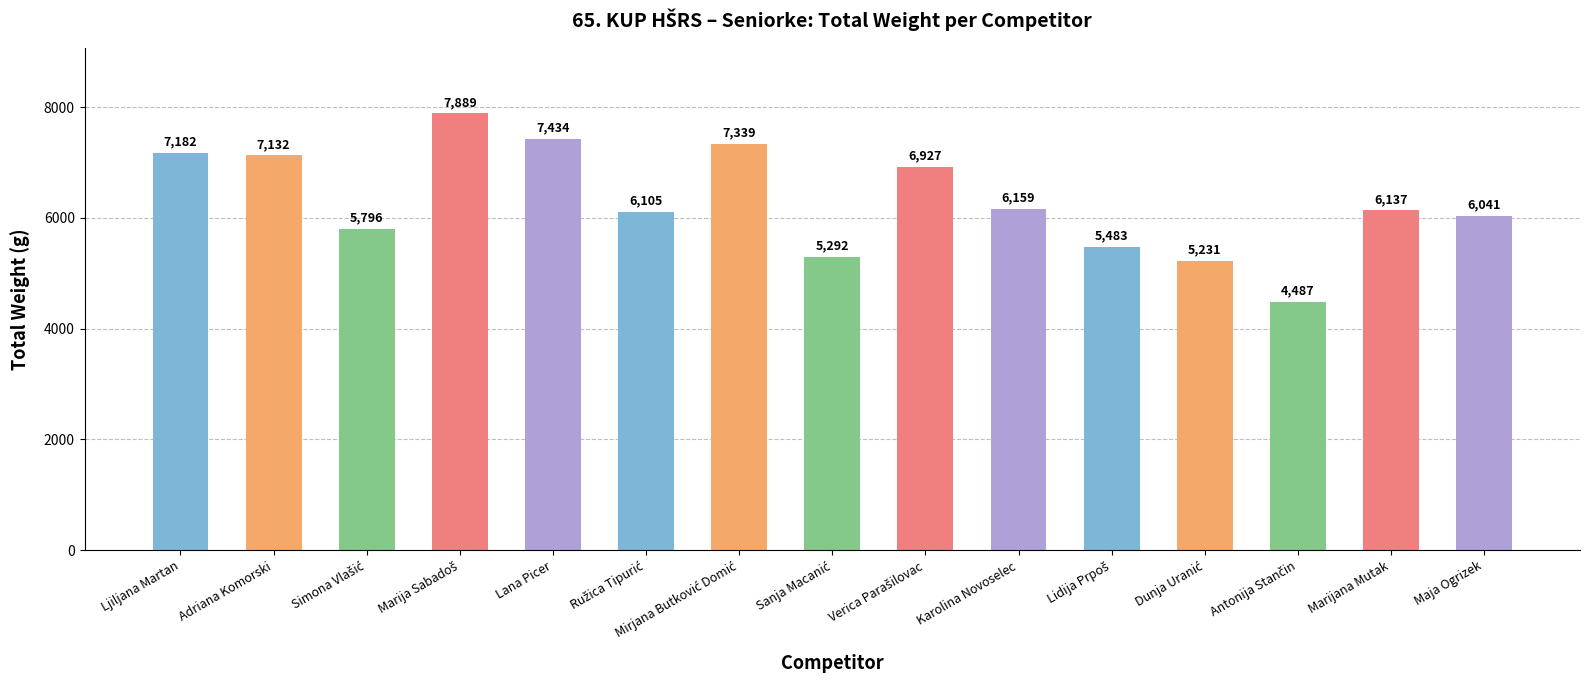

Where is the data nearest to the value 6188?

Karolina Novoselec